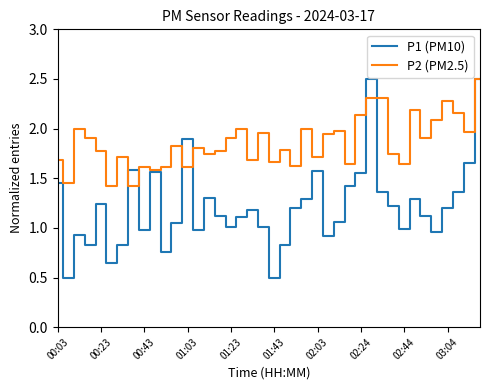

What is the greatest value displayed?

2.5